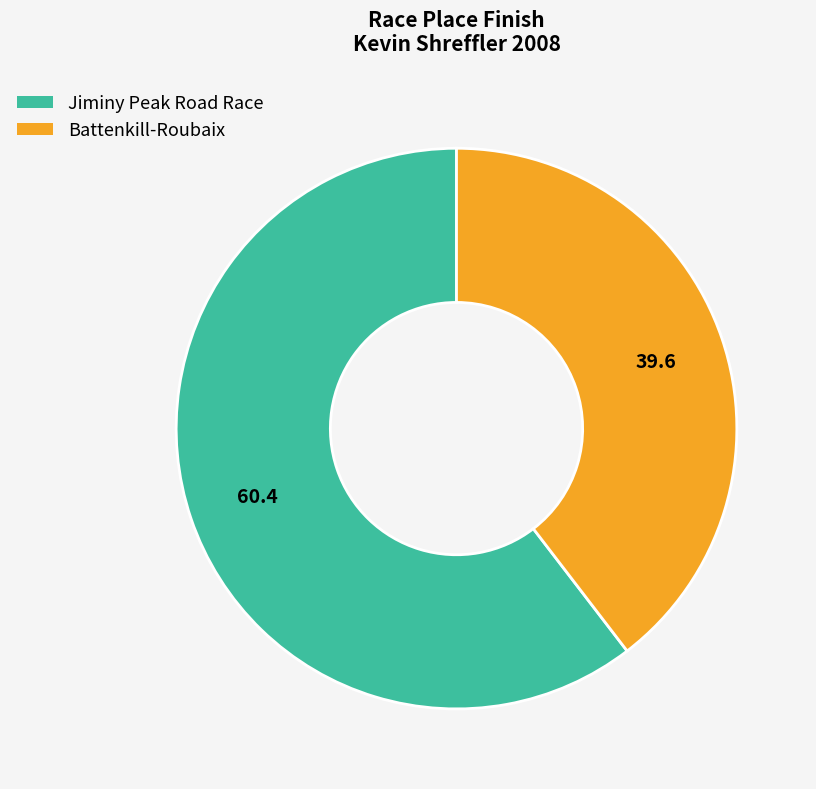

What is the ratio of the value at Battenkill-Roubaix to the value at Jiminy Peak Road Race?

0.7